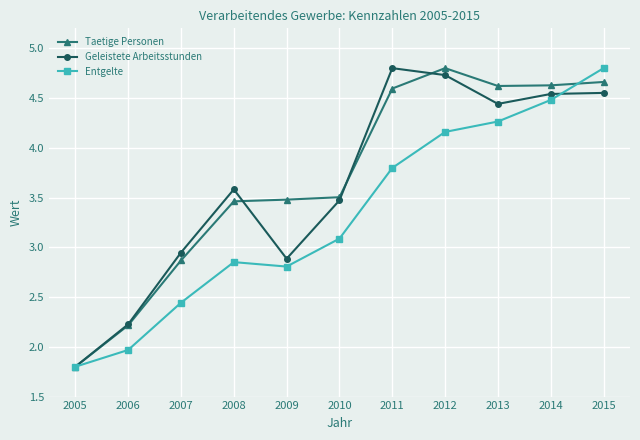

True or false: Taetige Personen has a value of 3.5 at 2009.

True